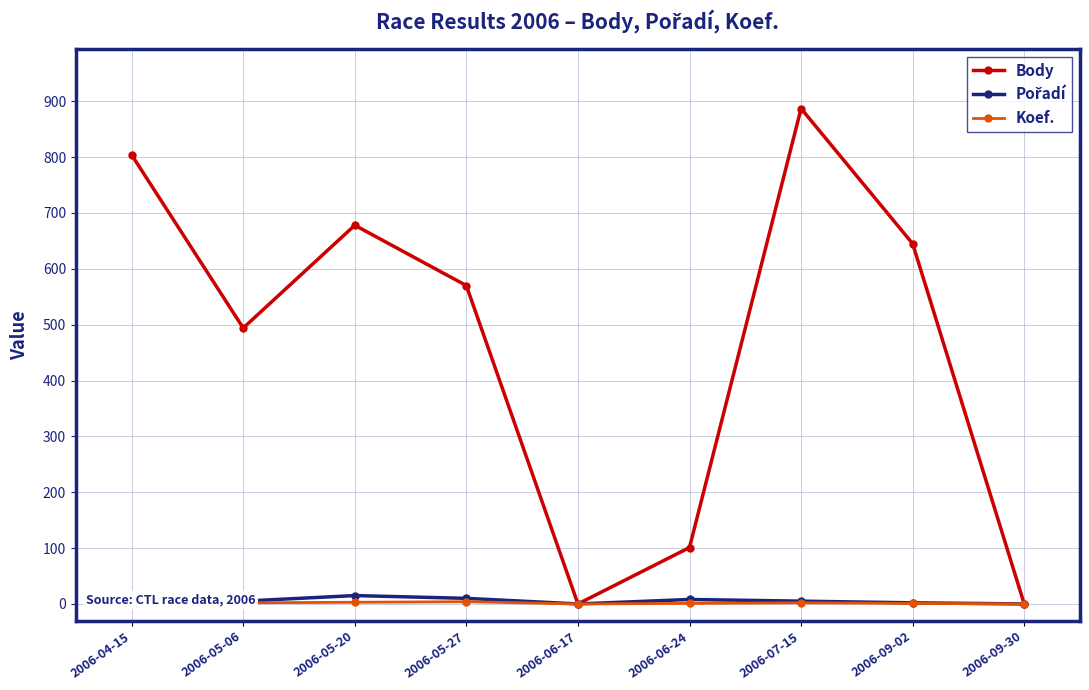

At which category is the sum across all series the highest?

2006-07-15